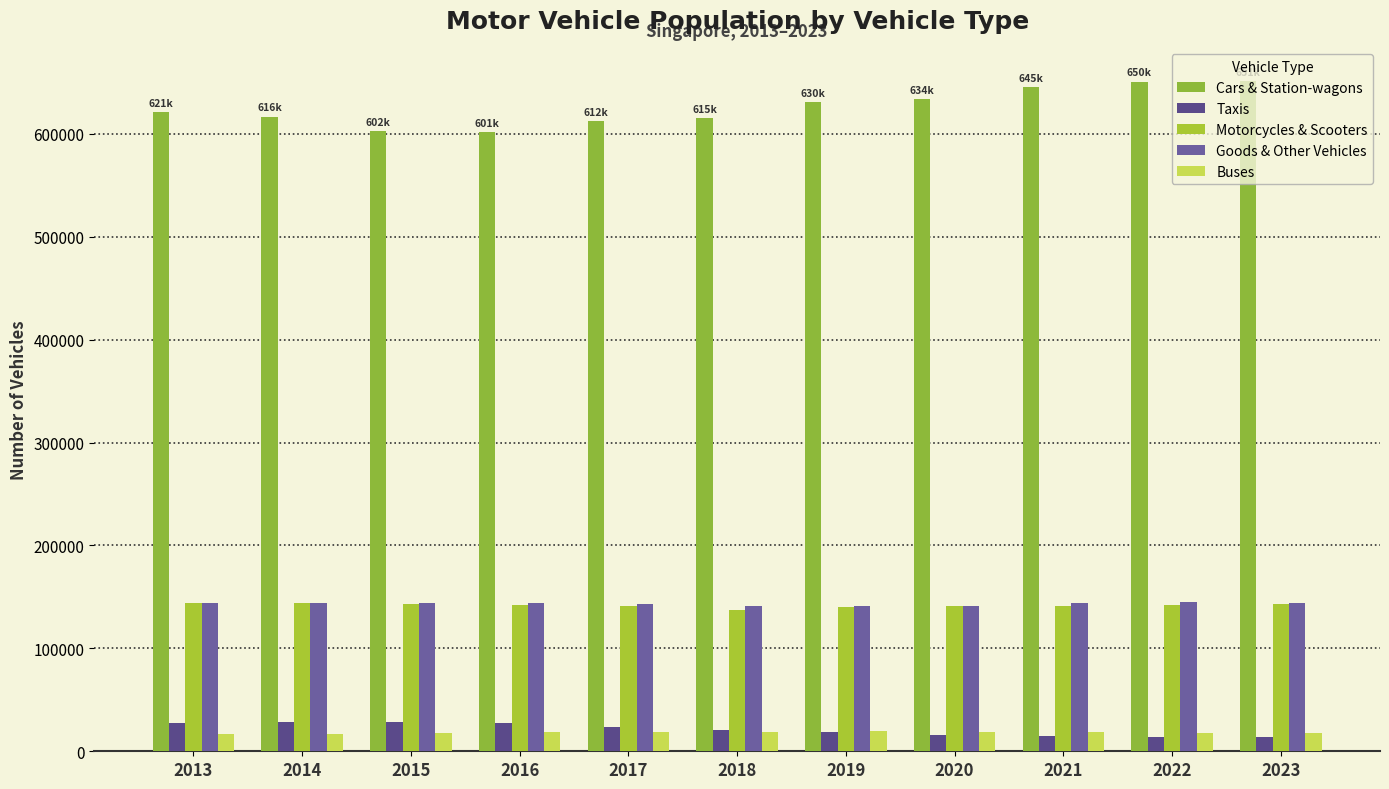

What is the total value across all series at 2014?

951365